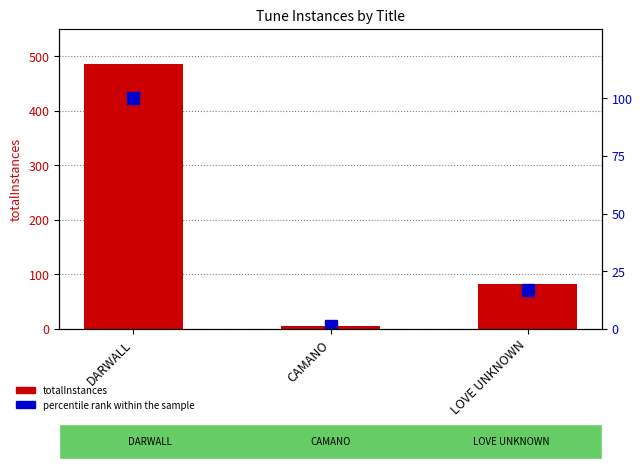

Where does the percentile rank within the sample series first go above 16?

DARWALL